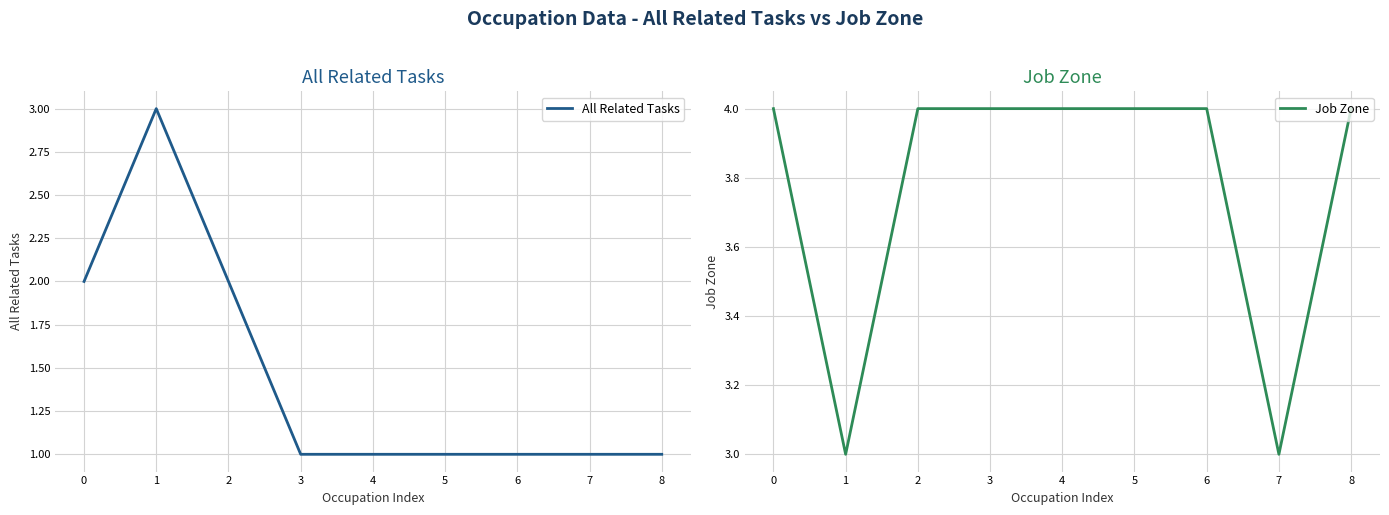

At which category does the chart reach its minimum across all series?

3